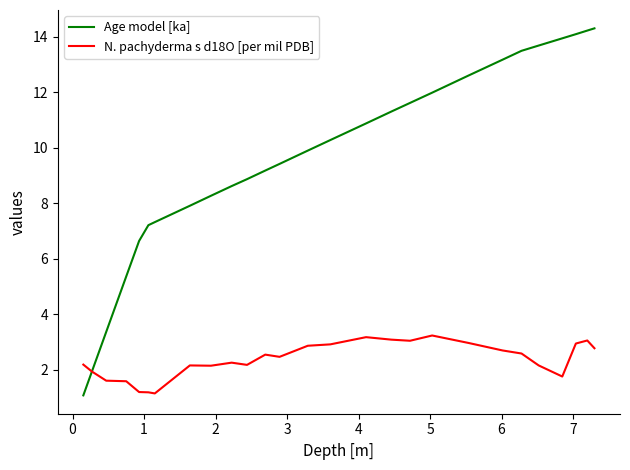

How many values in the N. pachyderma s d18O [per mil PDB] series exceed 2?

20